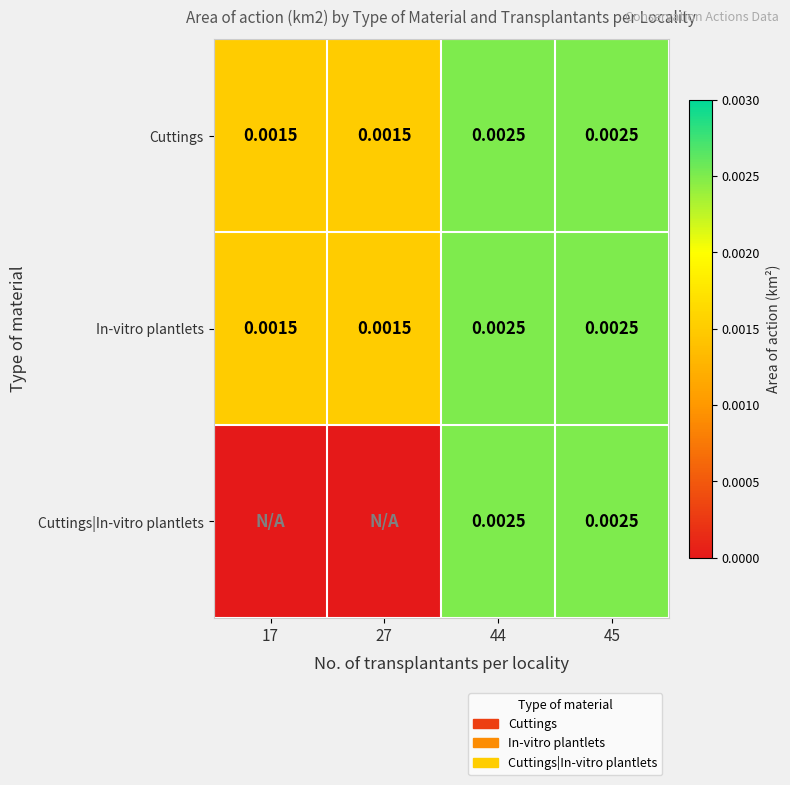

Count the In-vitro plantlets values in the range 0 to 1.

4